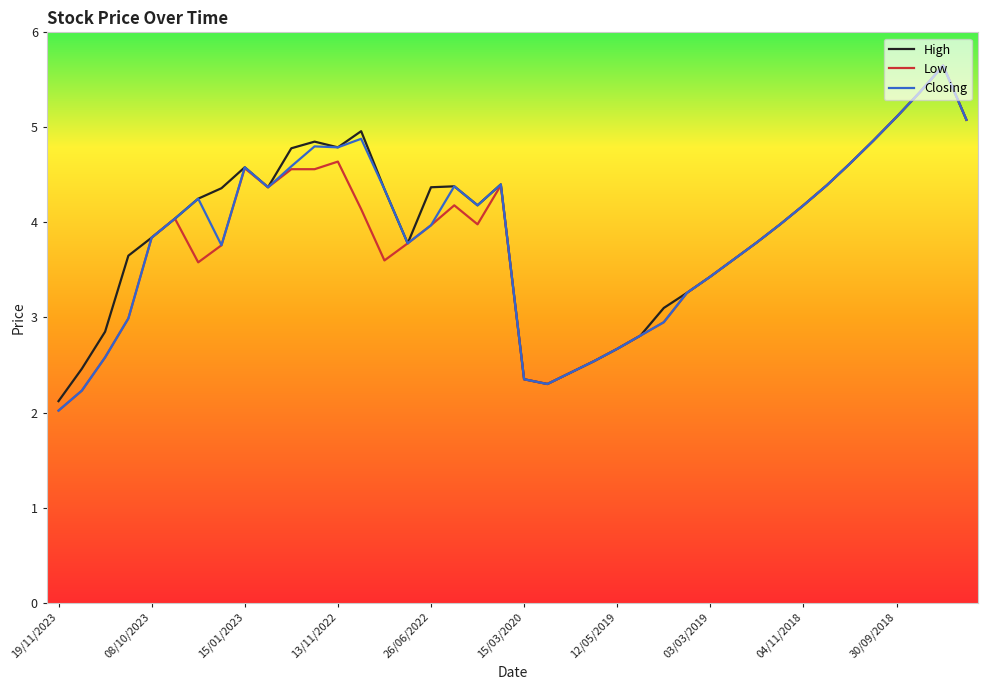

What is the highest value of the Closing series?

5.7